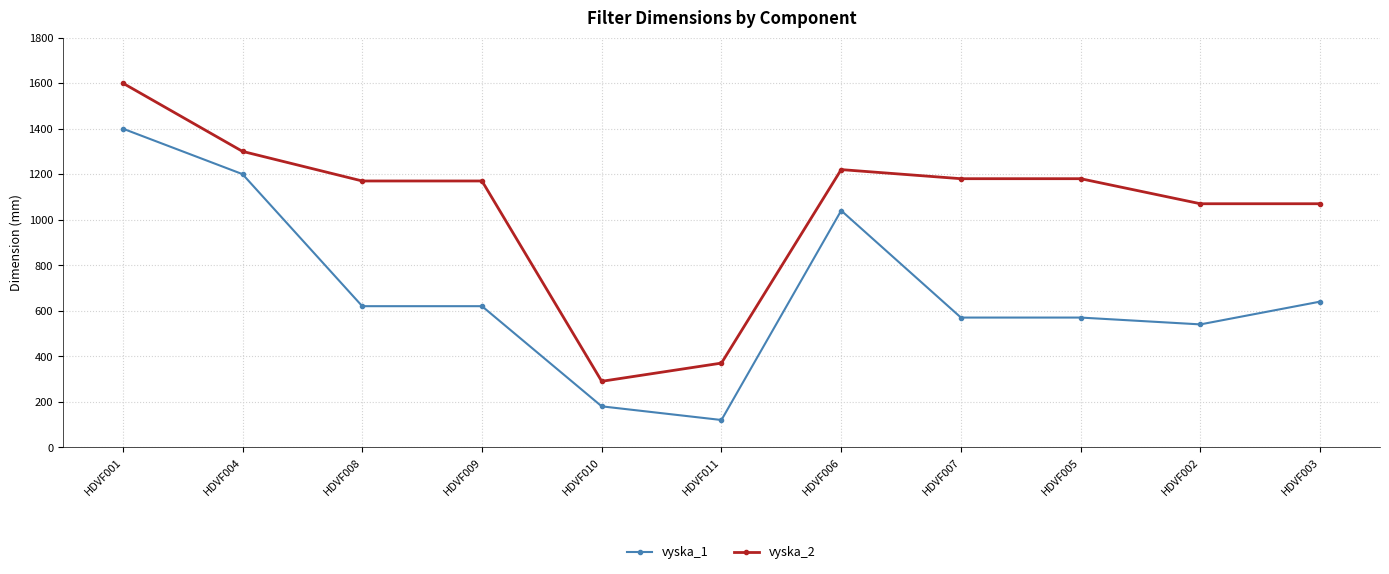

True or false: vyska_2 has more than 0 points higher than both neighbors.

True